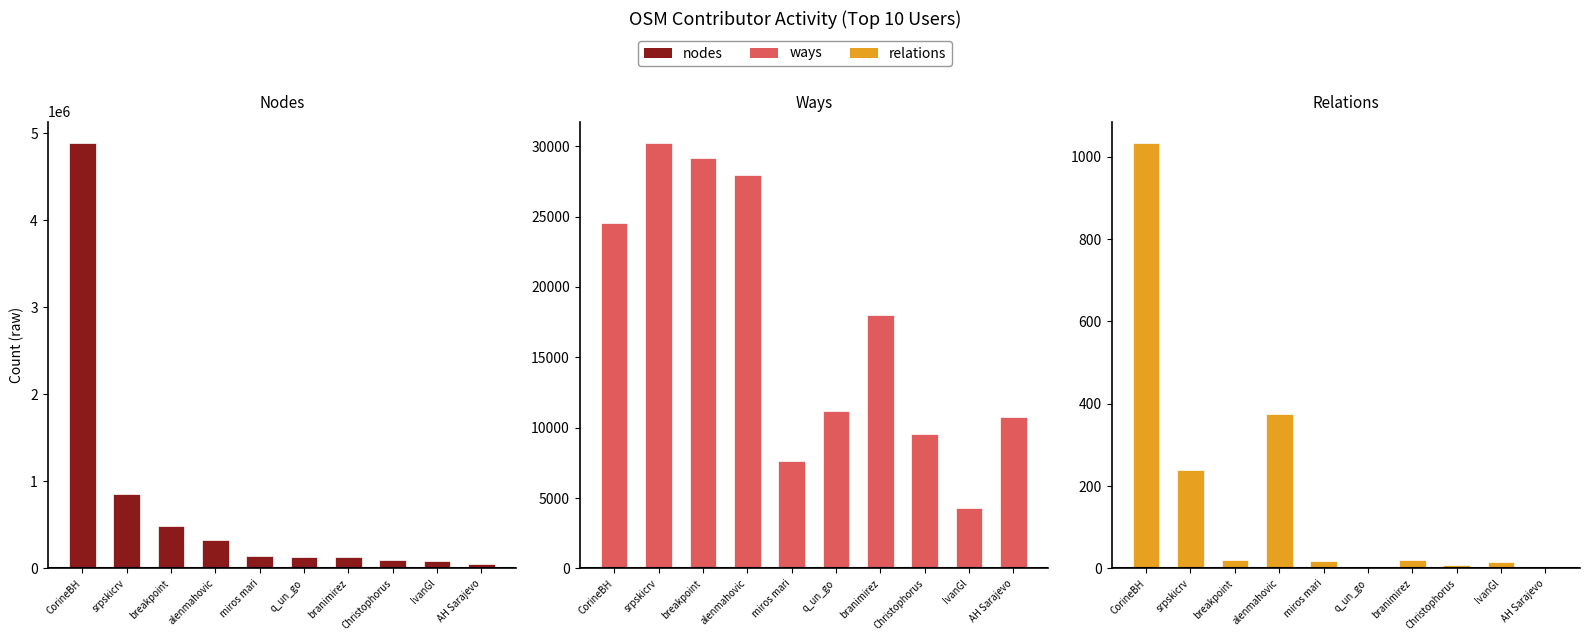

Between CorineBH and alenmahovic, which series saw the biggest shift?

nodes